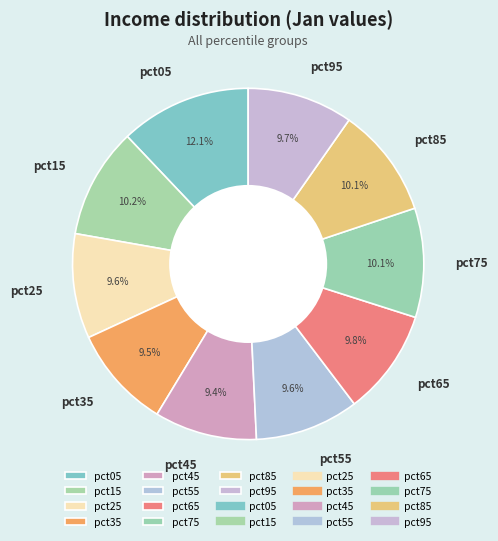

Is pct65 the majority of the pie?

No